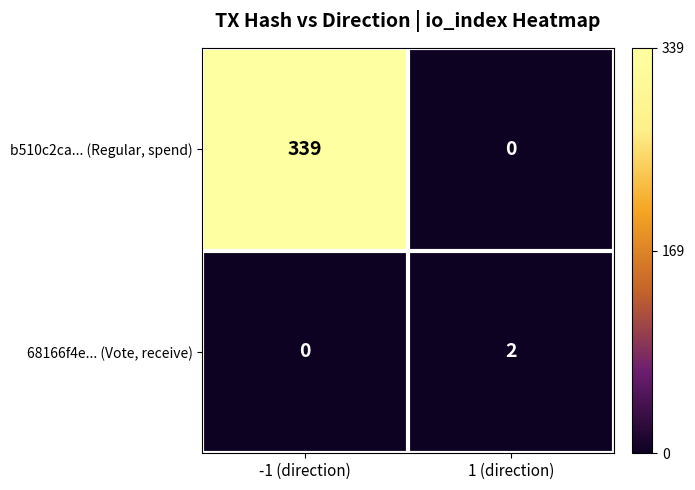

The 68166f4e... (Vote, receive) series shows 1 at 1 (direction). True or false?

False